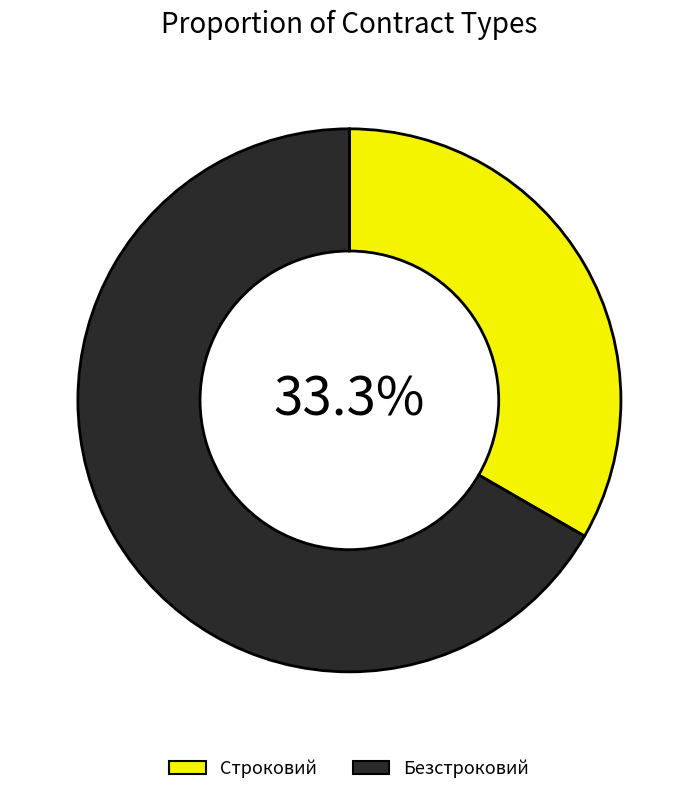

Count the number of slices in the pie.

2